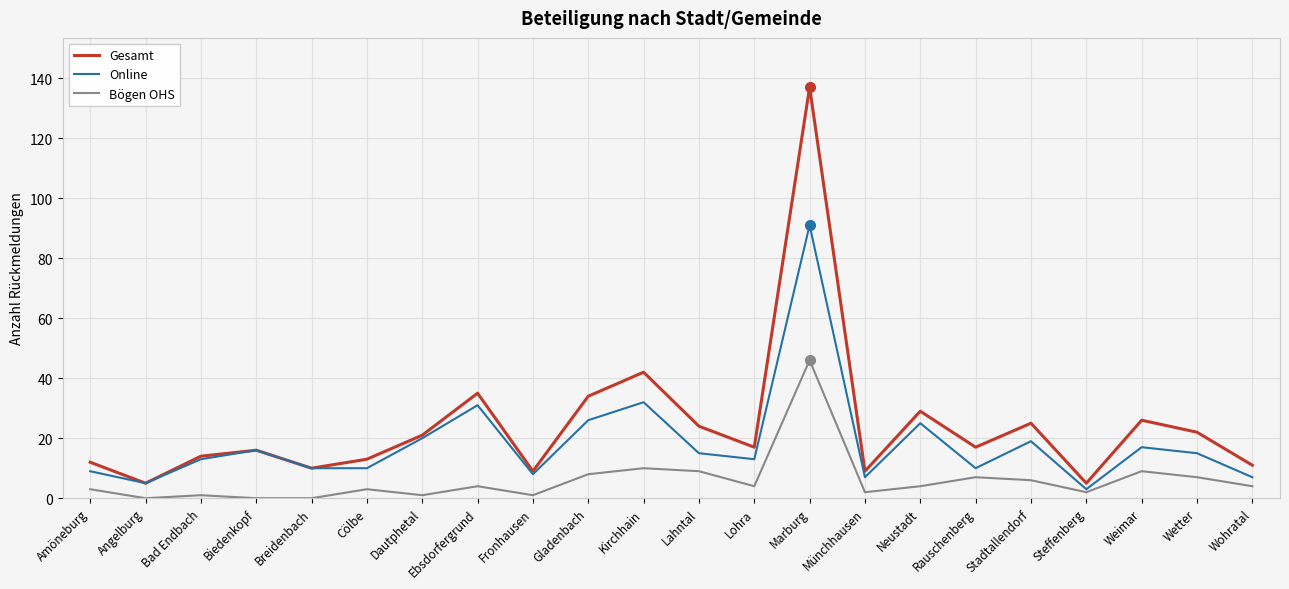

What position from the right is Rauschenberg?

6